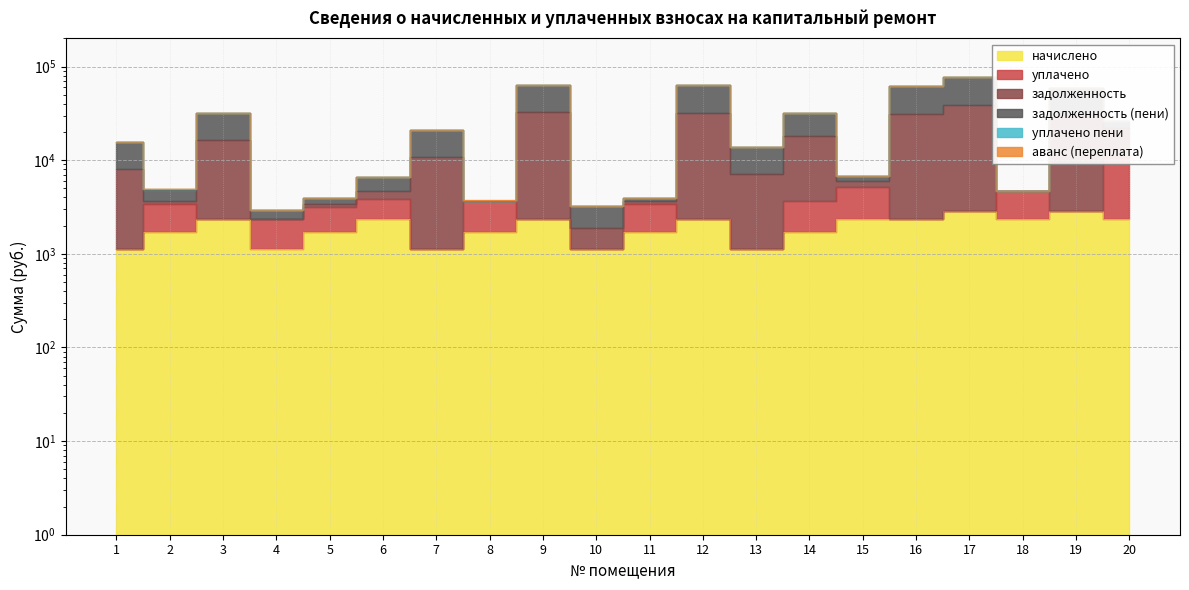

True or false: задолженность and начислено cross at least once.

False